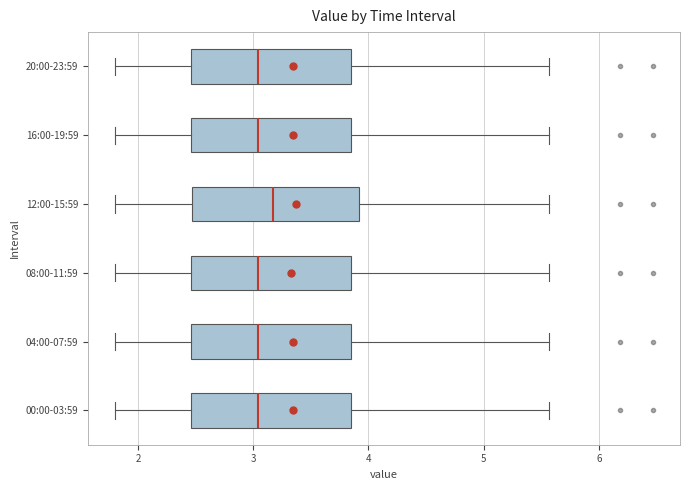

Where does the right whisker of the box for 16:00-19:59 end on the x-axis? The values are not printed on the chart, so give them approximately, as read against the axis.

5.6